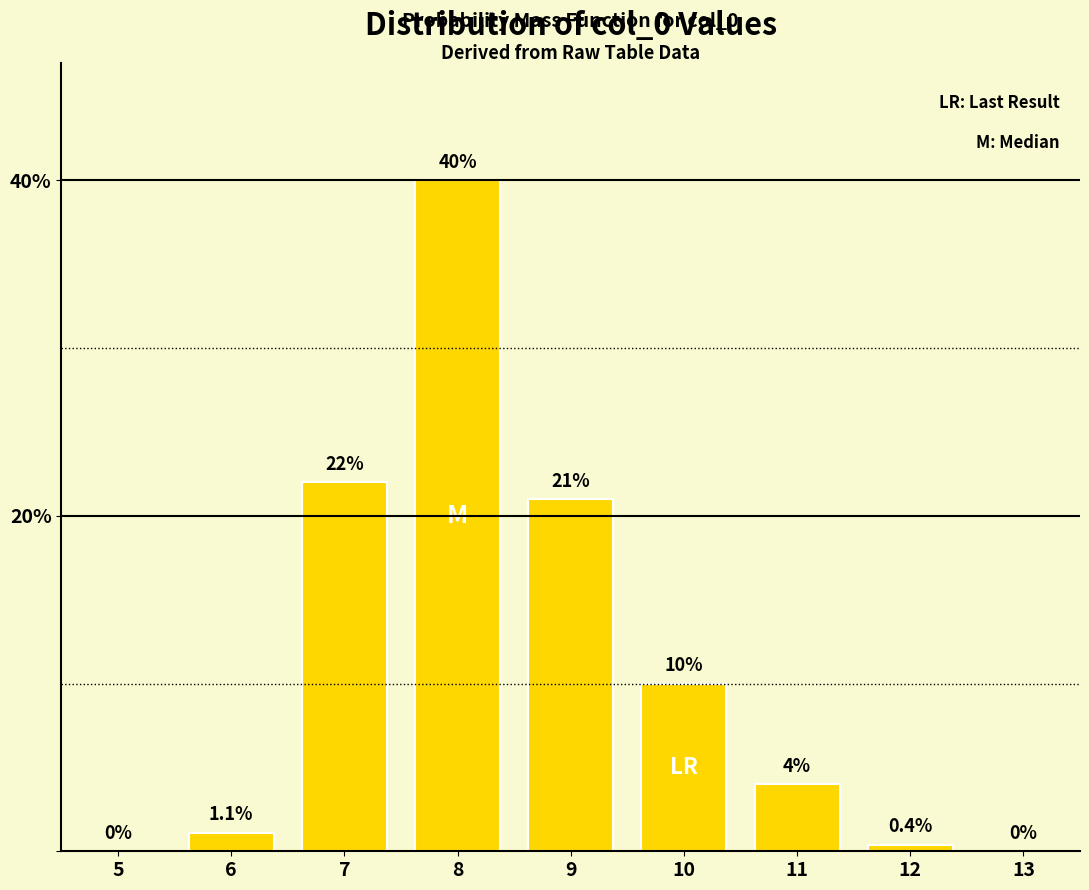

Reading left to right, list all the values displayed in this chart.

5=0.0	6=1.1	7=22.0	8=40.0	9=21.0	10=10.0	11=4.0	12=0.4	13=0.0